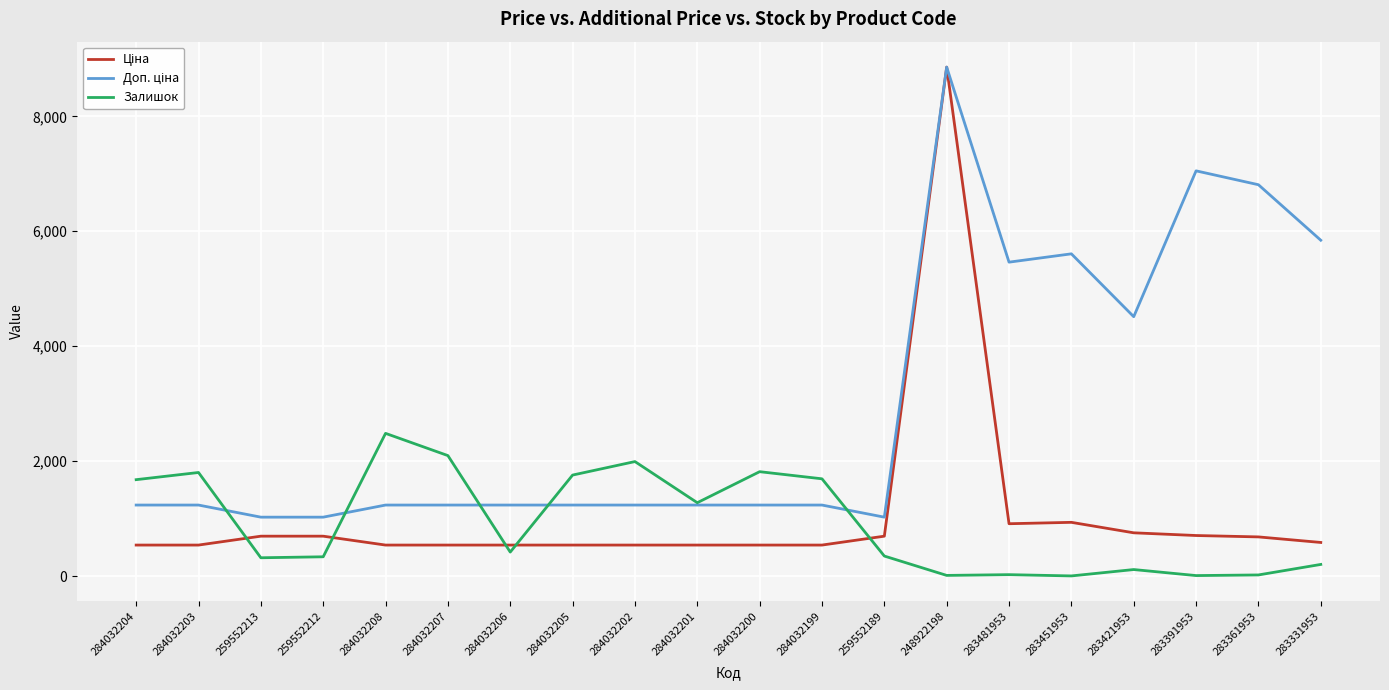

What is the total value across all series at 283331953?

6630.3